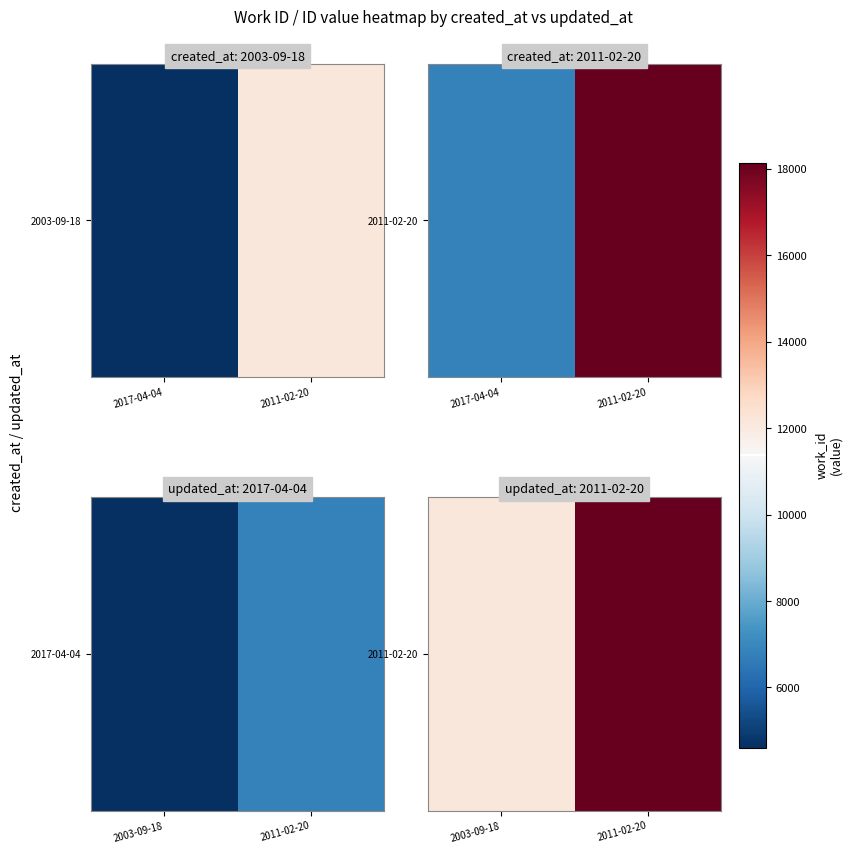

List the labels in order of value, largest first.

2011-02-20, 2003-09-18